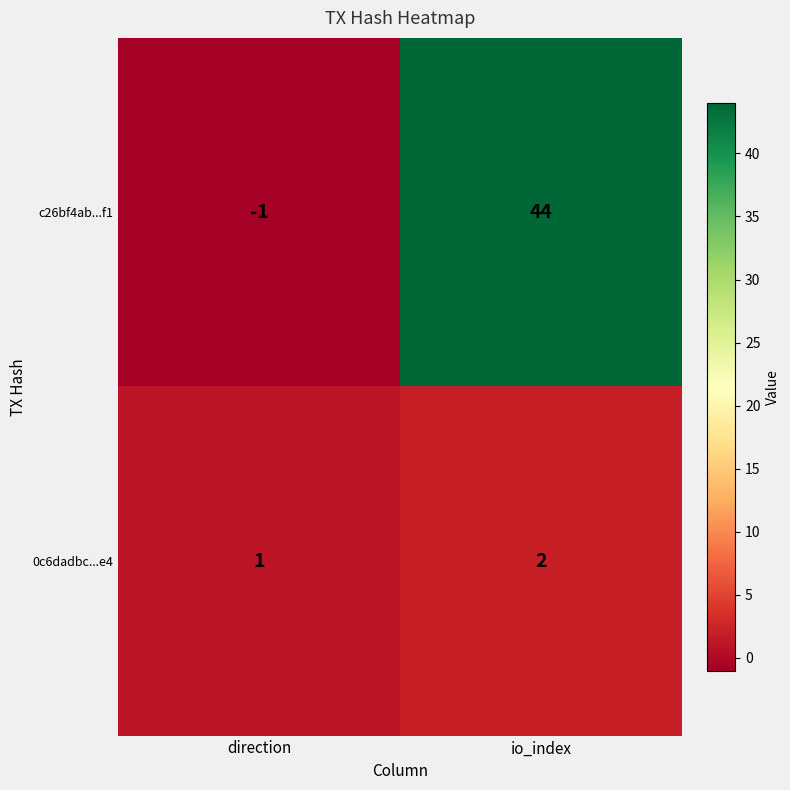

How many negative values does the c26bf4ab...f1 series have?

1